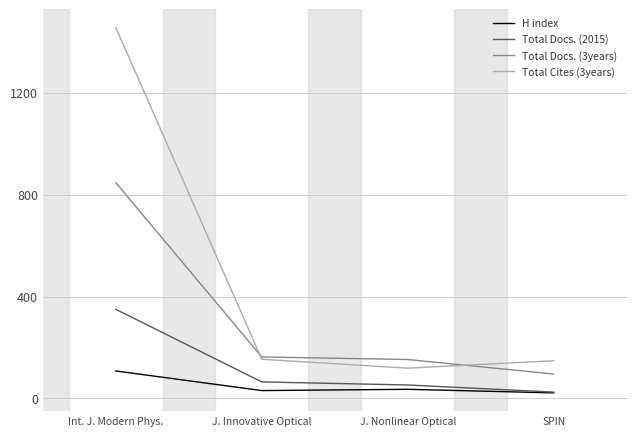

True or false: Total Docs. (3years) and Total Docs. (2015) intersect in this chart.

False